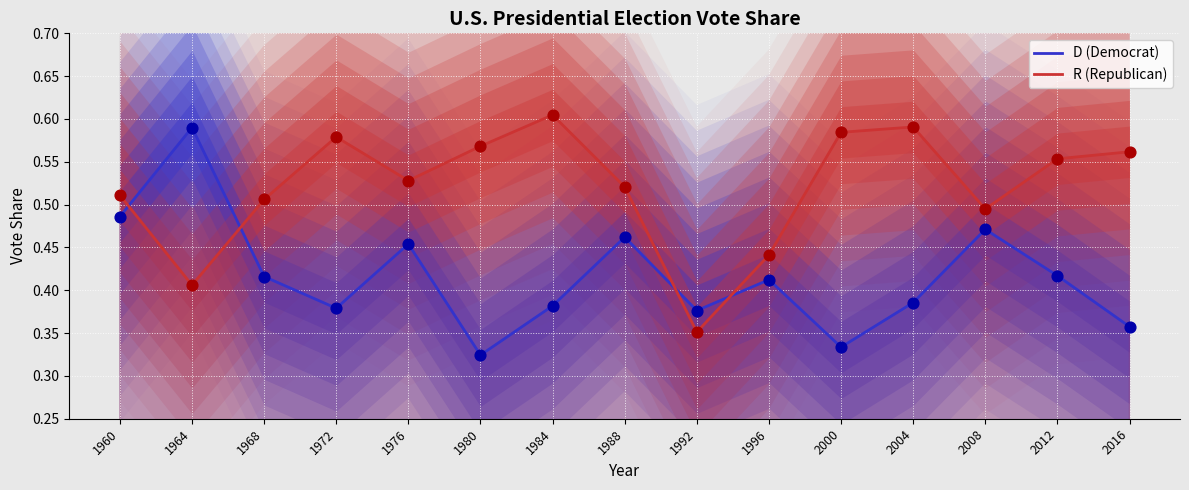

At how many categories does at least one series exceed 0?

15